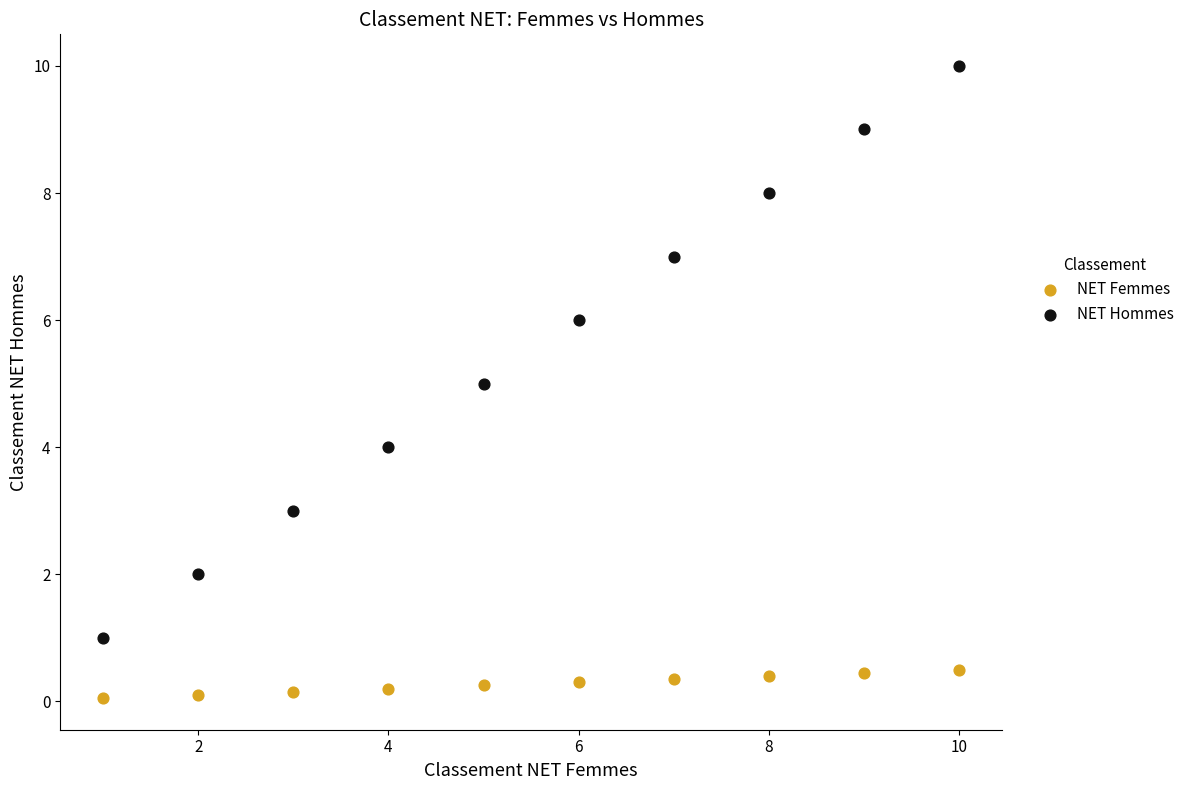

Across all data points, what is the range of X values (max minus min)?

9.0